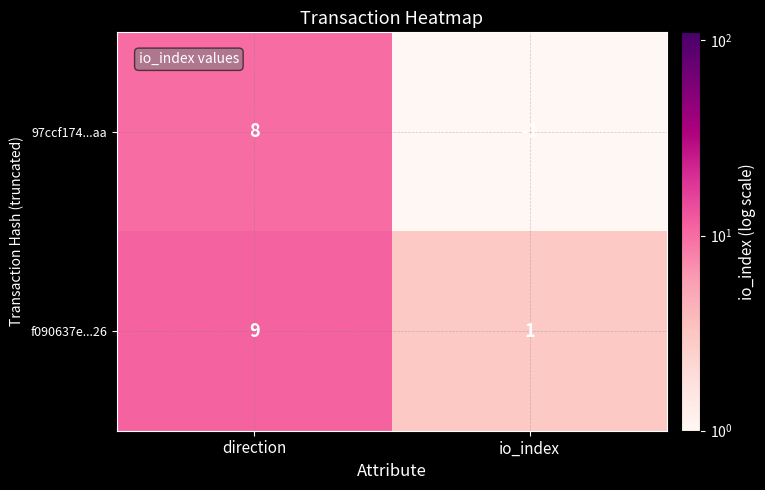

At which category is the sum across all series the highest?

direction